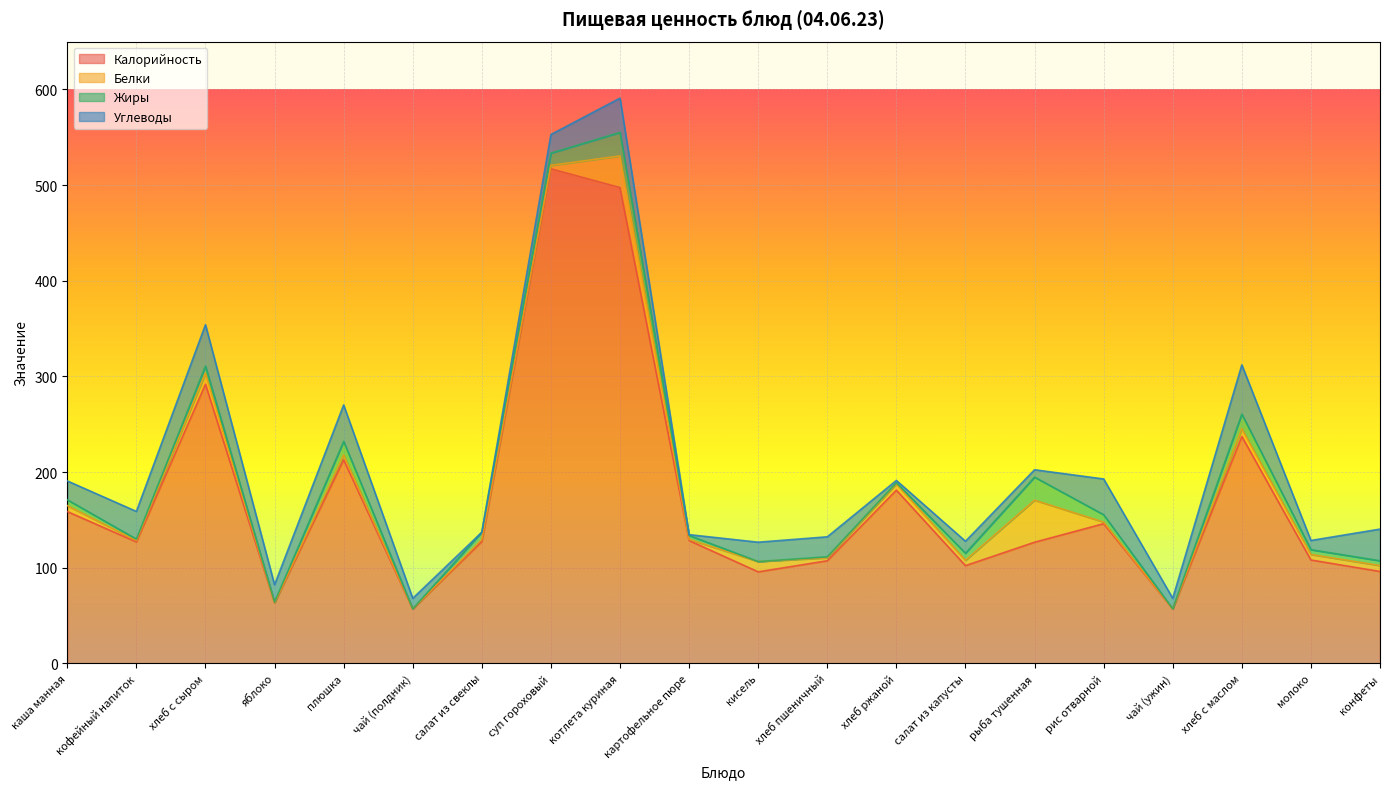

Which series has the largest total across all categories?

Калорийность